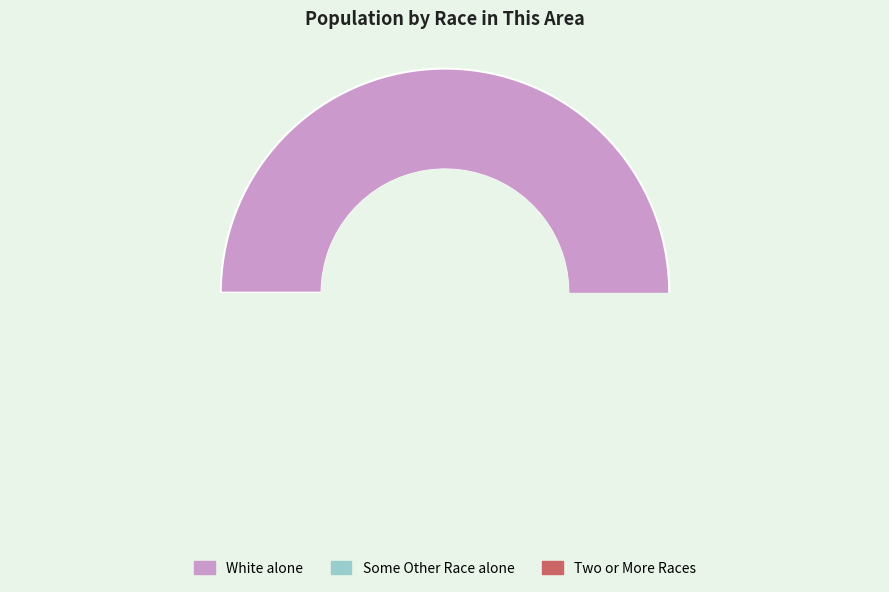

Does any single category account for the majority?

Yes